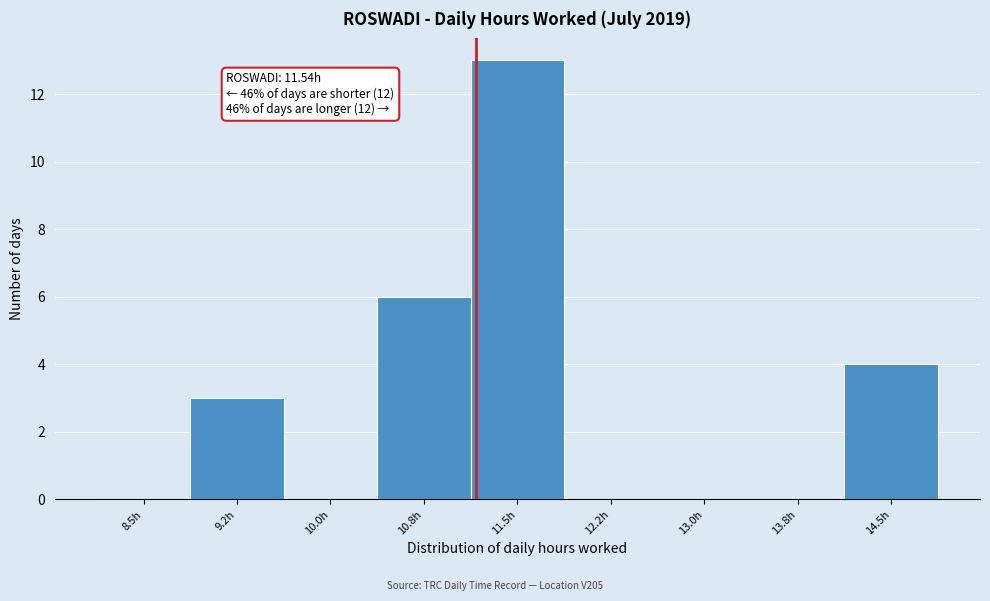

Reading left to right, what are all the values shown in this chart?

8.5h=0	9.2h=3	10.0h=0	10.8h=6	11.5h=13	12.2h=0	13.0h=0	13.8h=0	14.5h=4